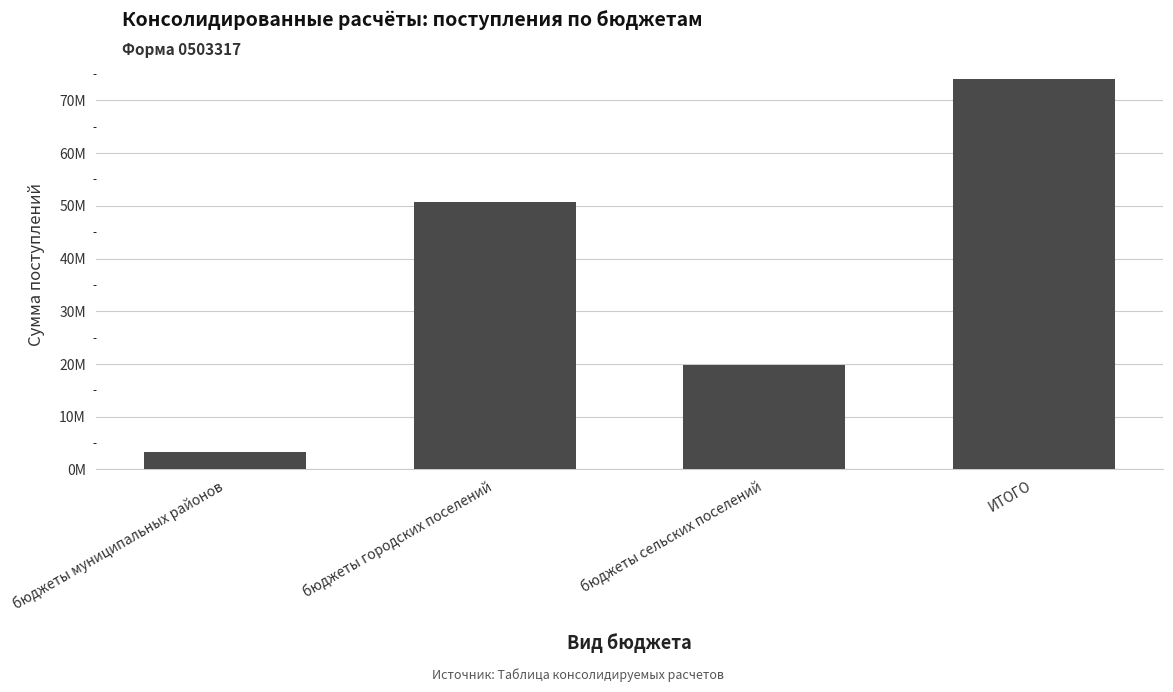

At which label does the data first exceed 50800439?

бюджеты городских поселений